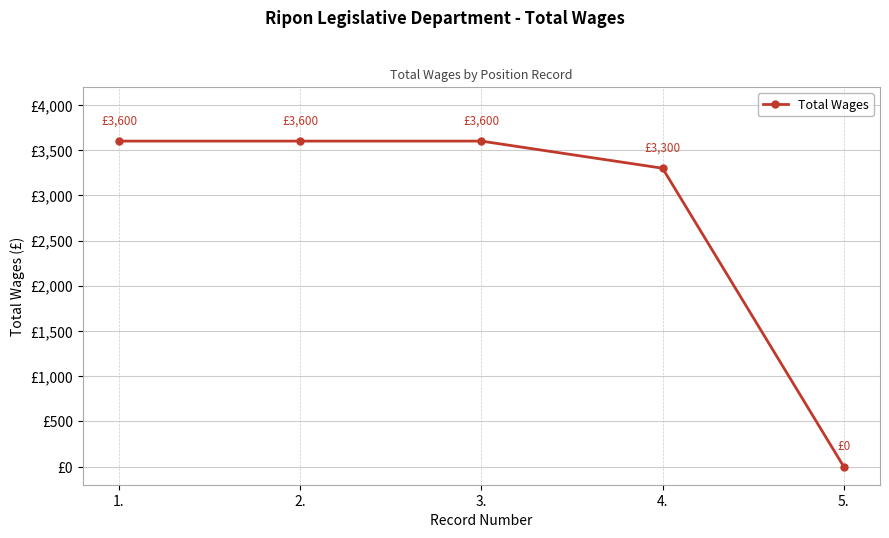

Is it true that the value at 5. is 0?

True